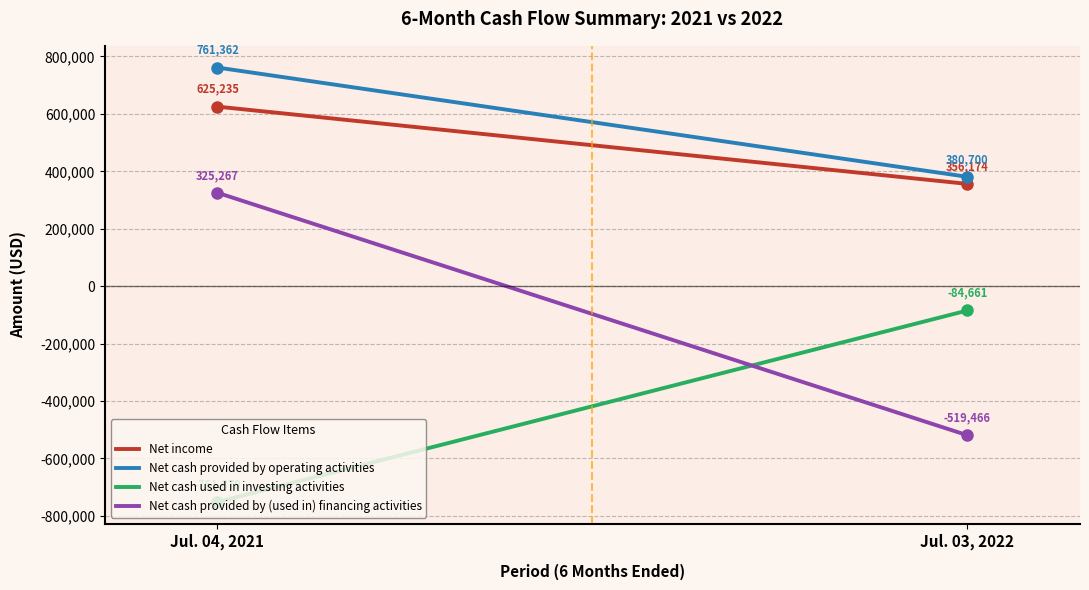

How many categories are shown in the chart?

300